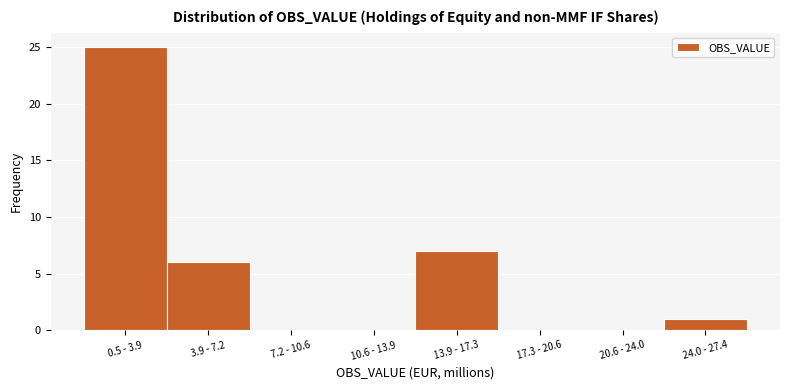

Reading left to right, list all the values displayed in this chart.

0.5 - 3.9=25	3.9 - 7.2=6	7.2 - 10.6=0	10.6 - 13.9=0	13.9 - 17.3=7	17.3 - 20.6=0	20.6 - 24.0=0	24.0 - 27.4=1